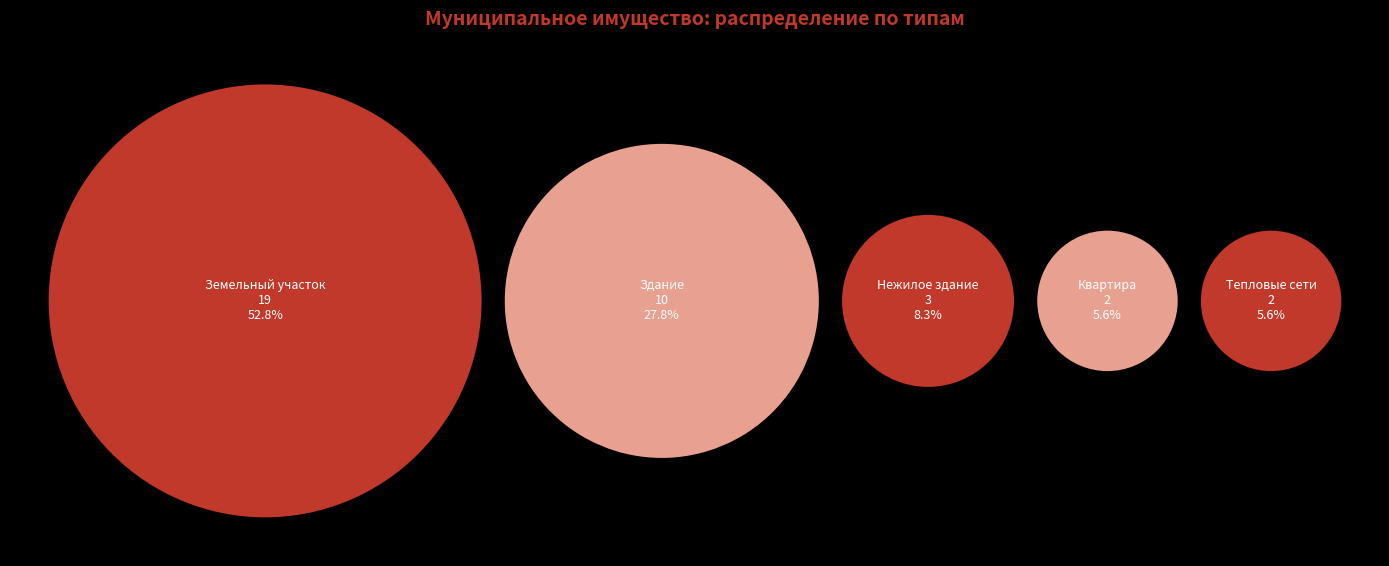

True or false: Нежилое здание accounts for 8% of the total.

True